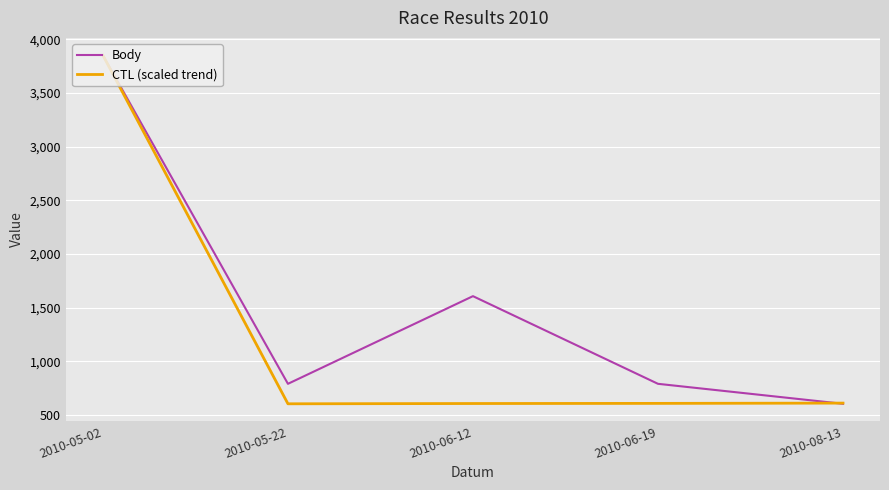

What is the total value across all series at 2010-05-22?

1398.0